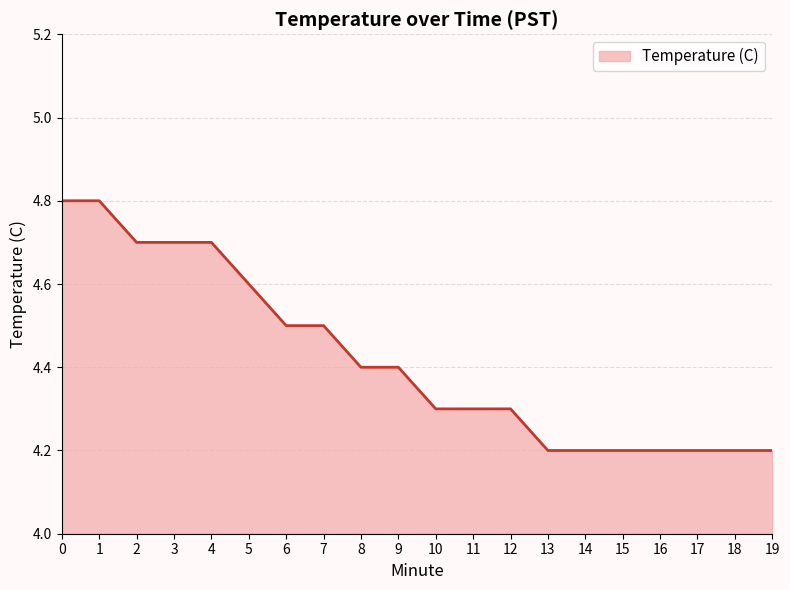

True or false: the data shows 2.5 at 1.

False